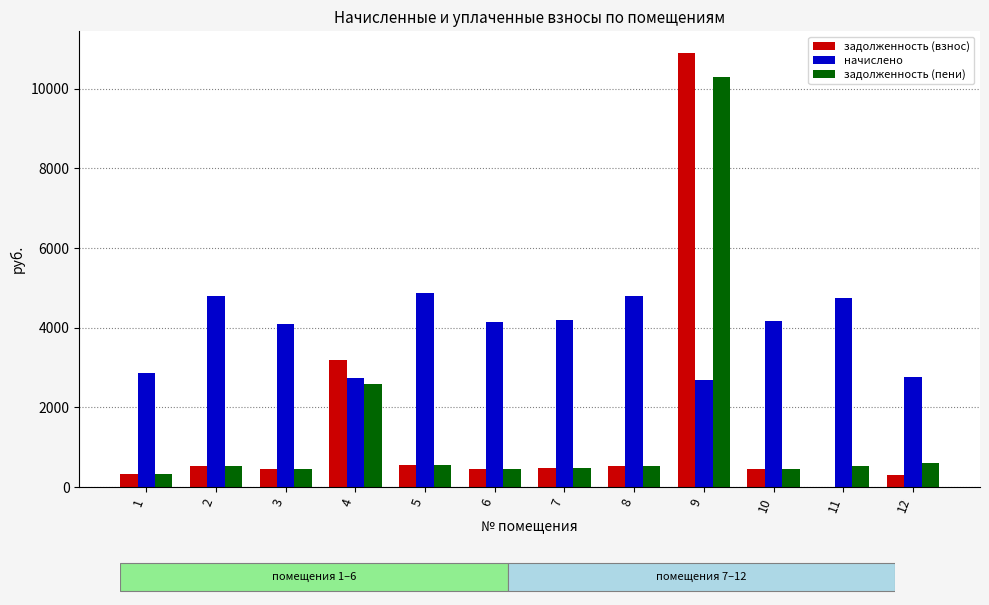

At which category is the sum across all series the highest?

9